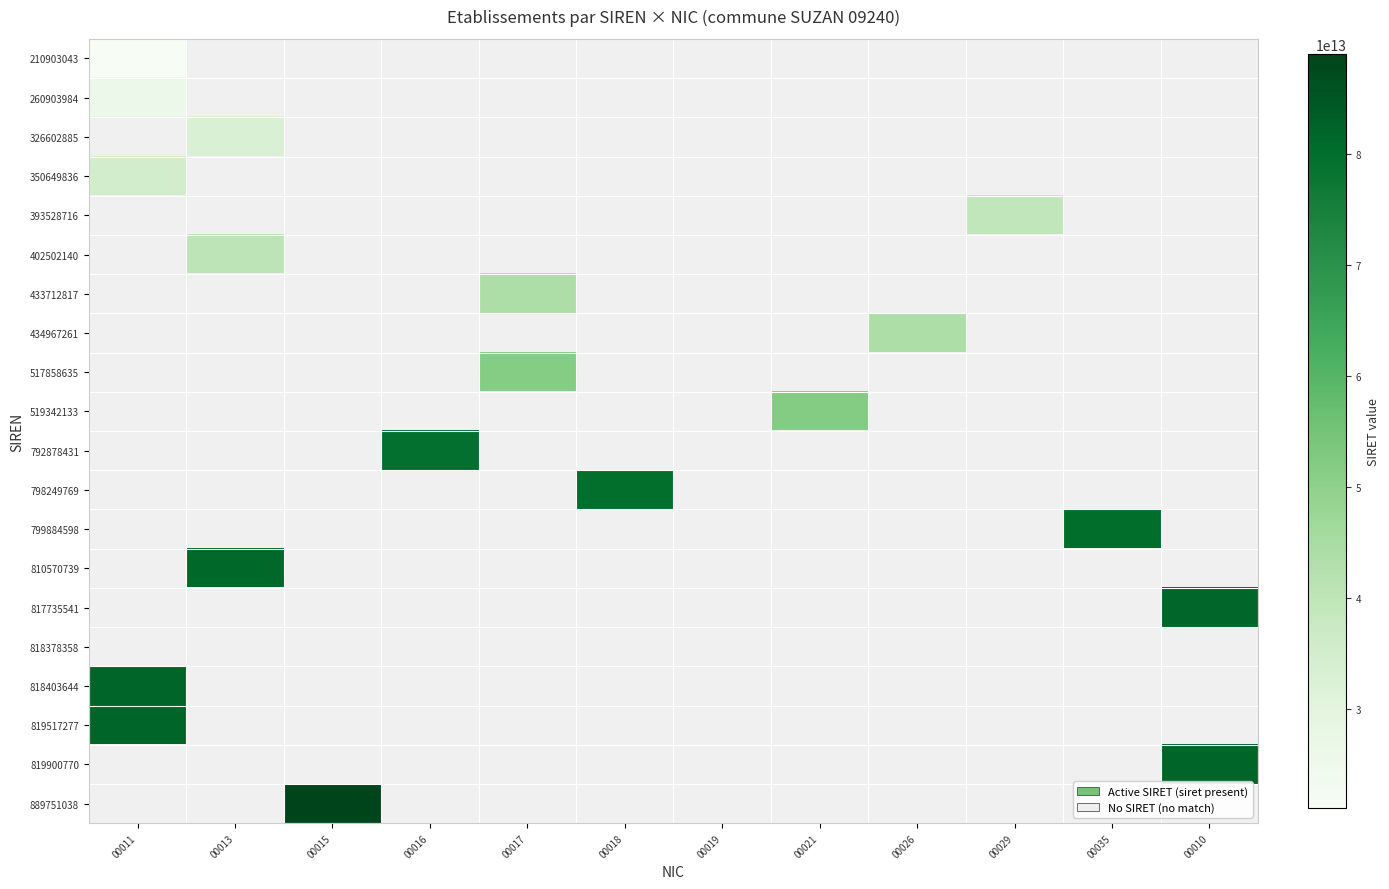

List the series in order of their peak value, highest first.

819517277, 819900770, 889751038, 260903984, 326602885, 350649836, 393528716, 402502140, 433712817, 434967261, 517858635, 519342133, 792878431, 798249769, 799884598, 810570739, 817735541, 818378358, 818403644, 210903043